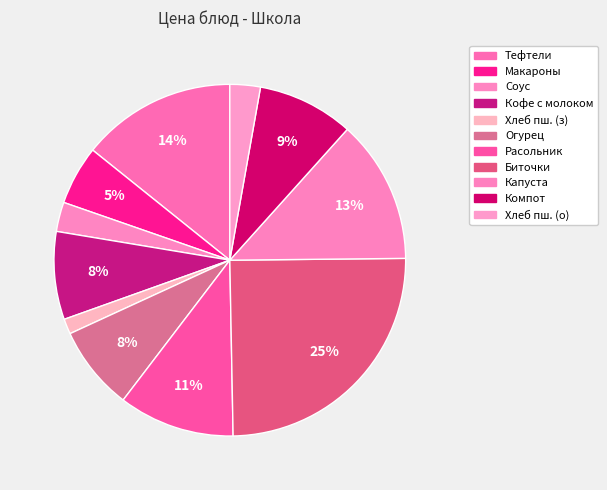

How many slices are in this pie chart?

11